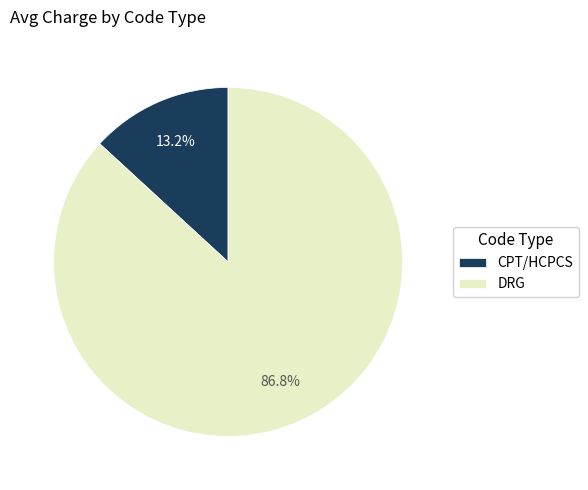

Between CPT/HCPCS and DRG, which is larger?

DRG